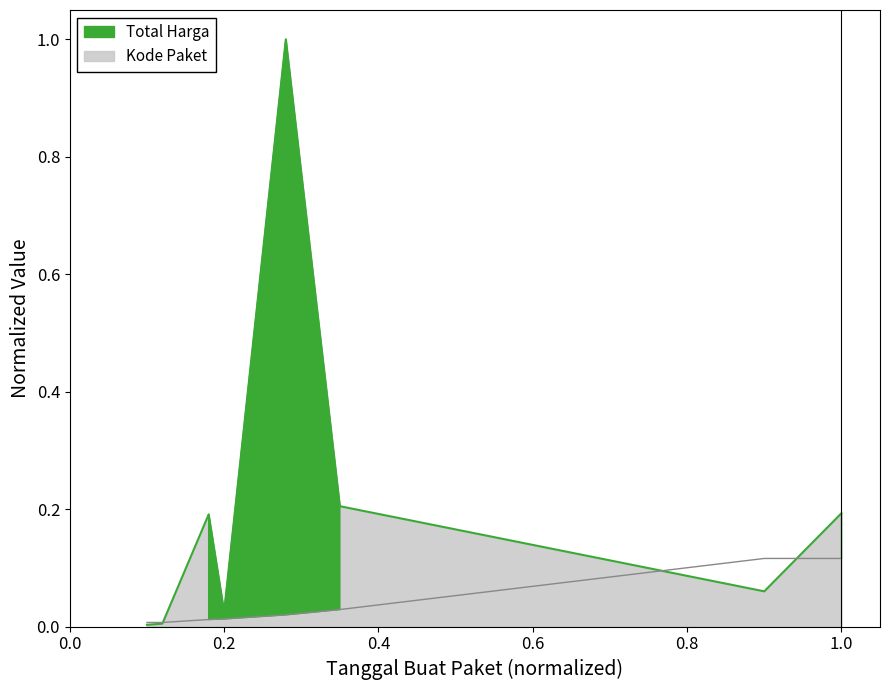

What are all the series names shown in the legend?

Total Harga, Kode Paket